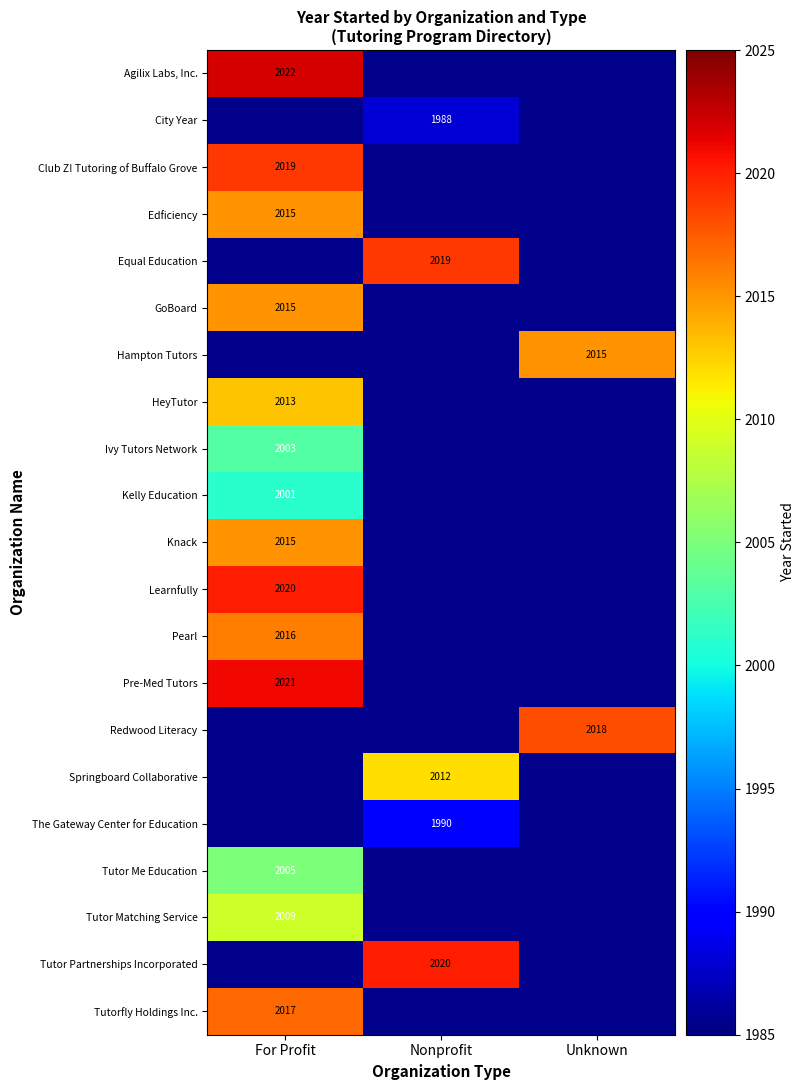

The The Gateway Center for Education series shows 1990 at Nonprofit. True or false?

True